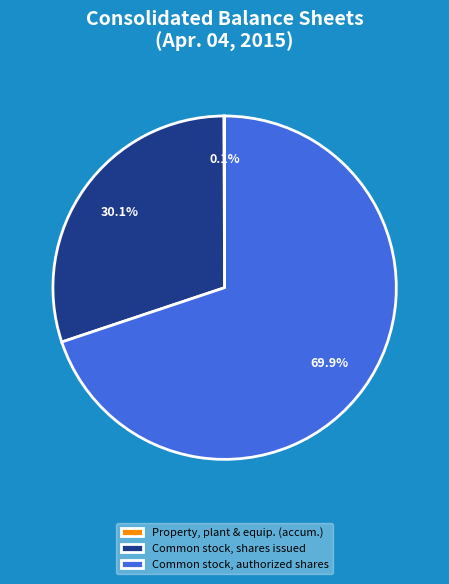

To the nearest percent, what is the average slice percentage?

33%